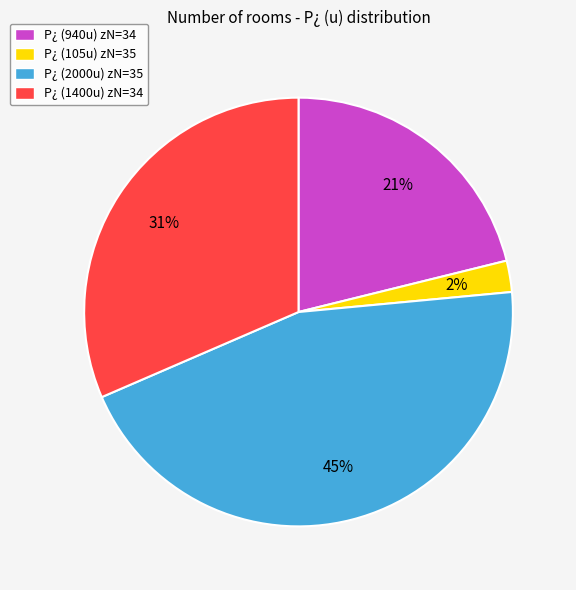

How many segments does this pie chart have?

4